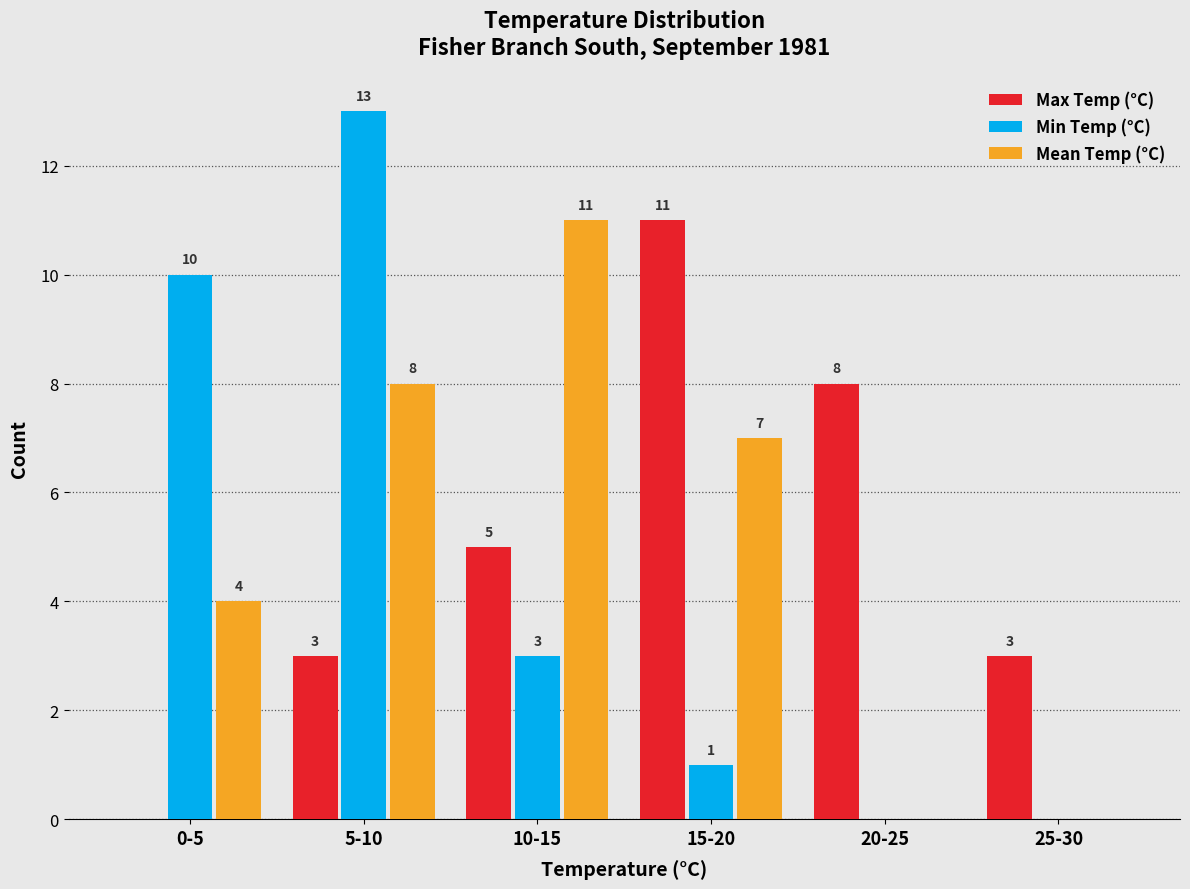

Reading left to right, extract all data points from this chart.

Max Temp (°C): 0-5=0	5-10=3	10-15=5	15-20=11	20-25=8	25-30=3
Min Temp (°C): 0-5=10	5-10=13	10-15=3	15-20=1	20-25=0	25-30=0
Mean Temp (°C): 0-5=4	5-10=8	10-15=11	15-20=7	20-25=0	25-30=0